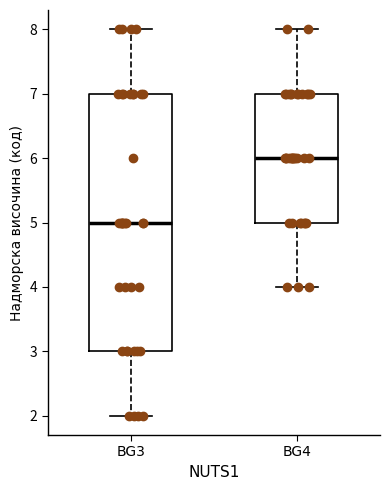

Reading left to right, transcribe this box plot: for each box, give where its median line is, the range the box spans, and where its two whiskers end, as read against the y-axis. The values are not printed on the chart, so give them approximately, as read against the axis.

BG3: median 5, box 3 to 7, whiskers 2 to 8
BG4: median 6, box 5 to 7, whiskers 4 to 8